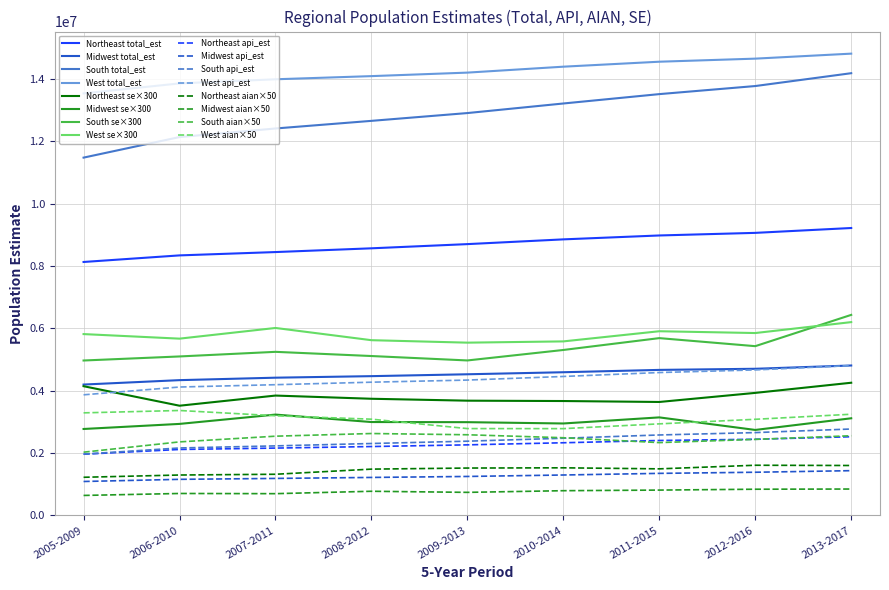

True or false: South se×300 and Midwest api_est cross at least once.

False